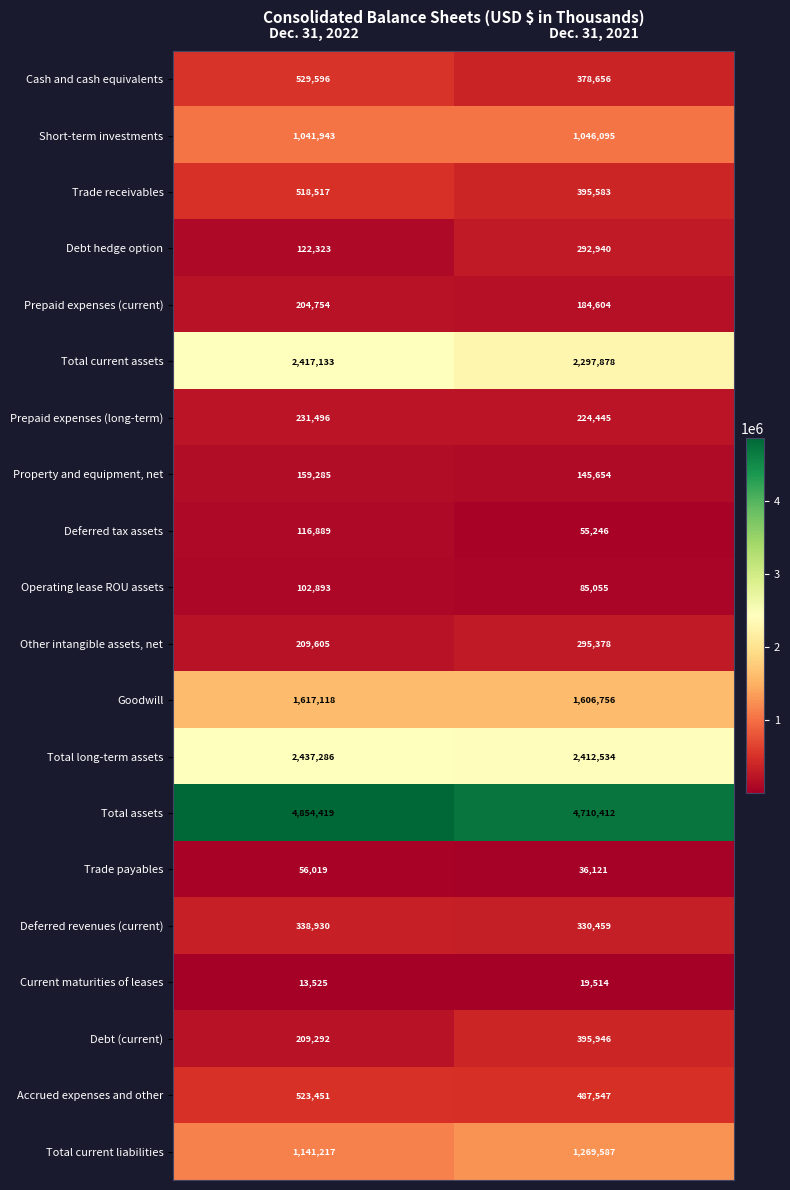

What is the total value across all series at Dec. 31, 2022?

16845691